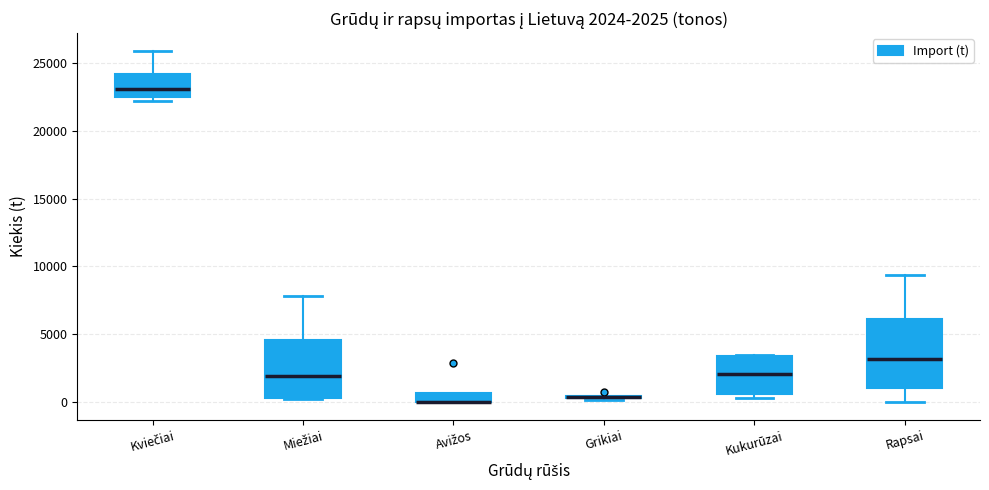

Comparing the boxes themselves (not the whiskers), which one is the tallest?

Rapsai